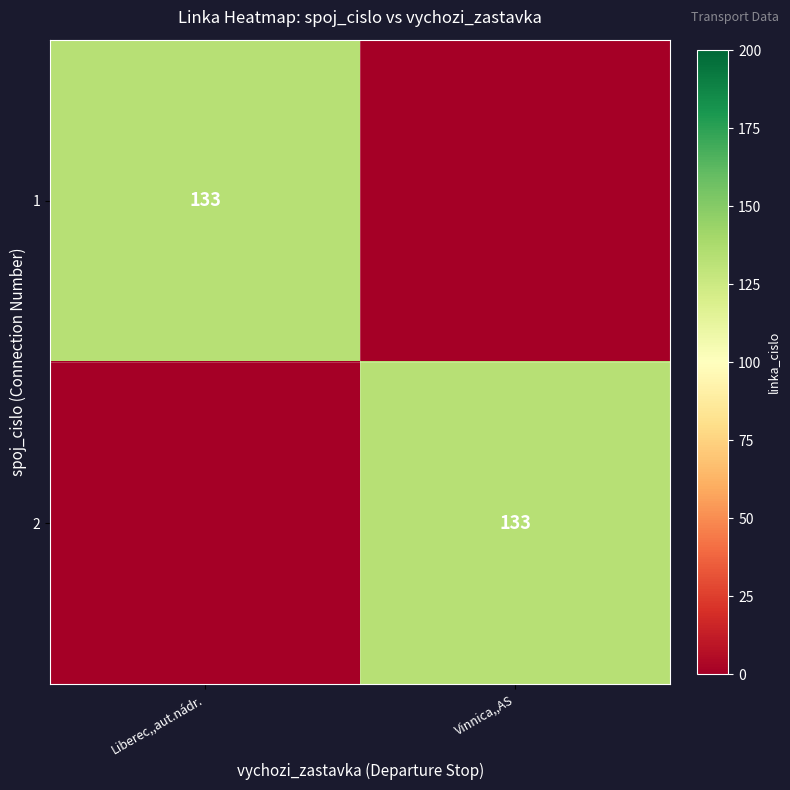

True or false: 2 has a value of 133 at Vinnica,,AS.

True